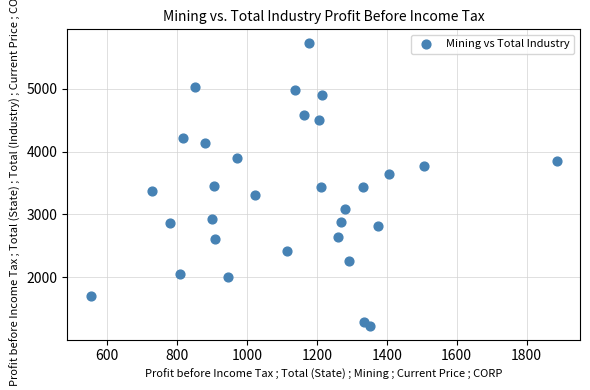

What is the range of Y values (max minus min)?

4485